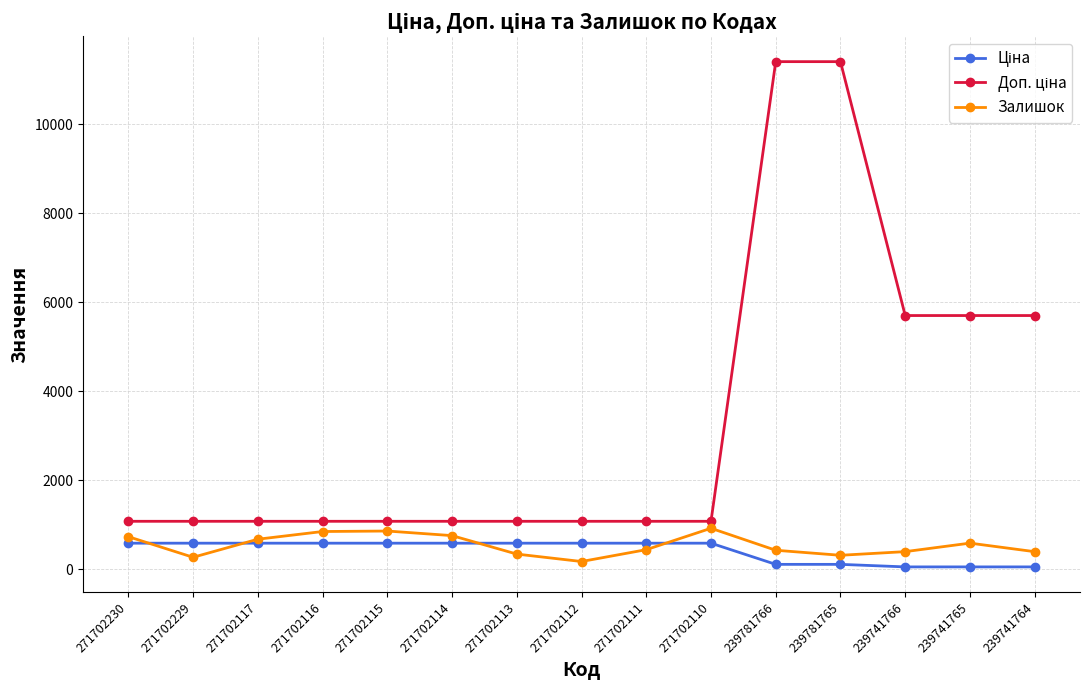

The value of Залишок at 271702117 is 679.0. True or false?

True